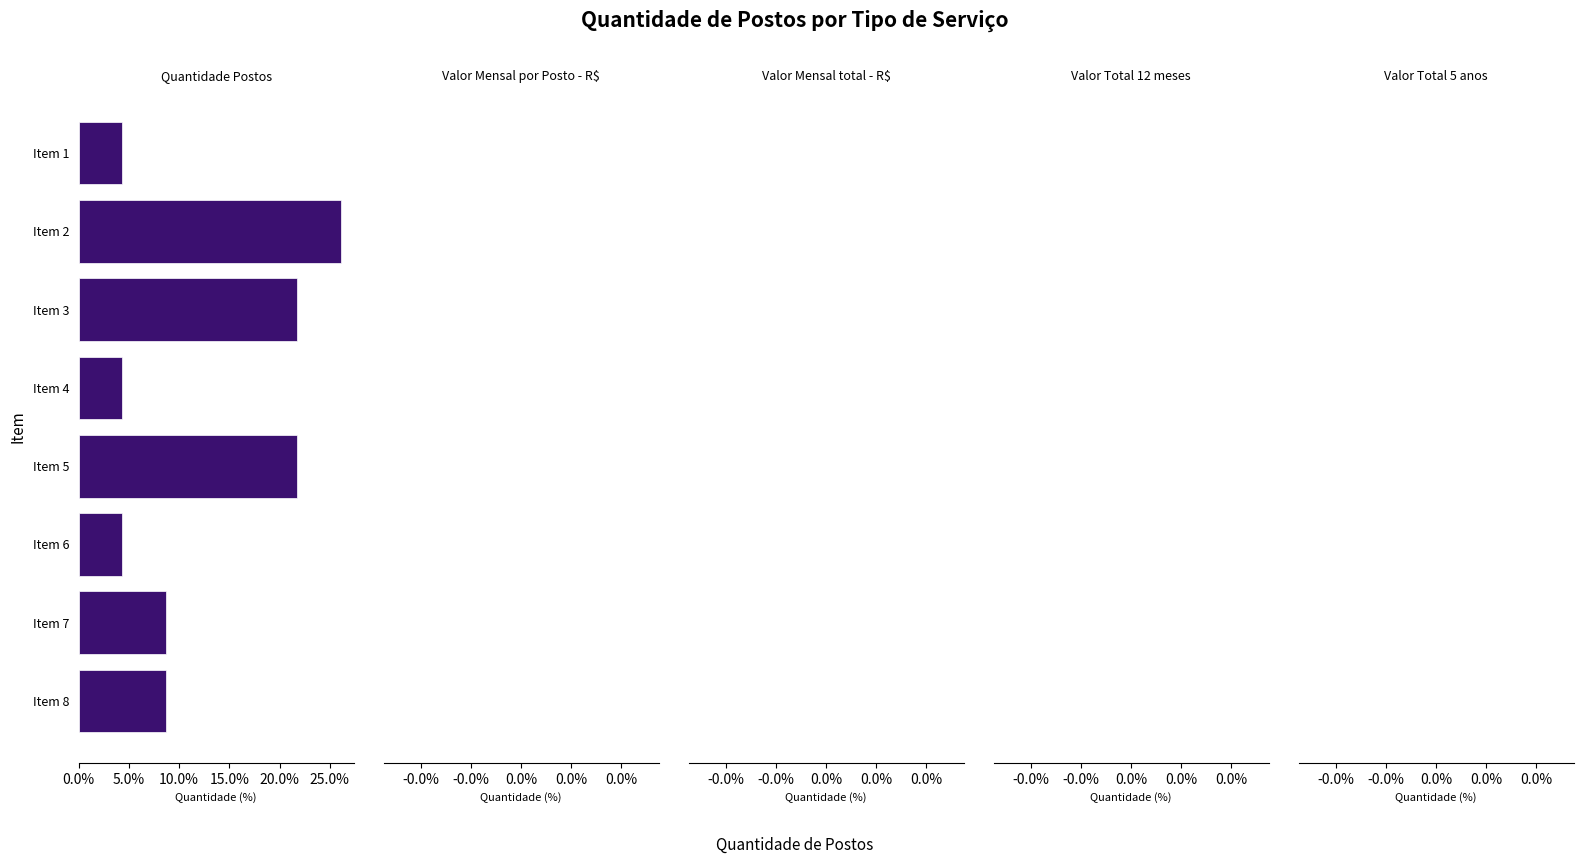

Reading bottom to top, transcribe all the data shown in this chart.

8.7	8.7	4.3	21.7	4.3	21.7	26.1	4.3